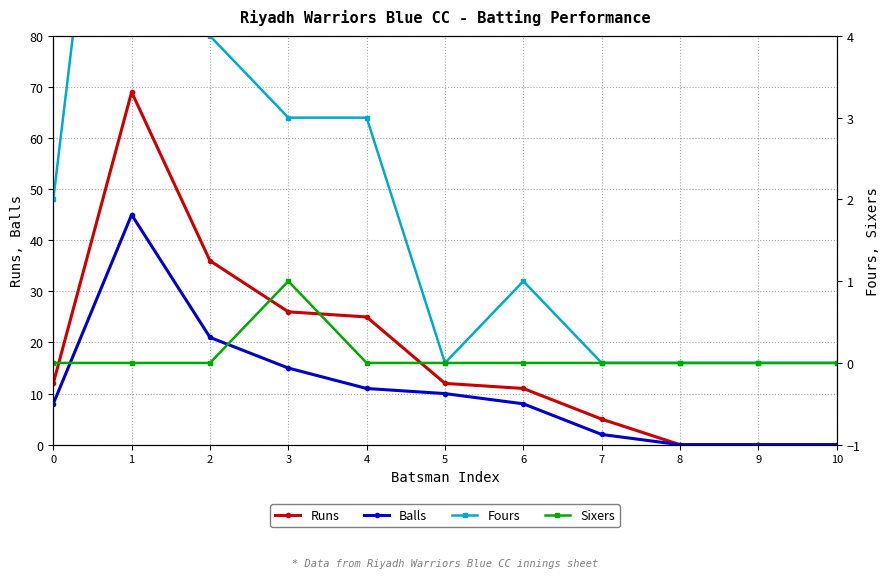

What are all the series names shown in the legend?

Runs, Balls, Fours, Sixers